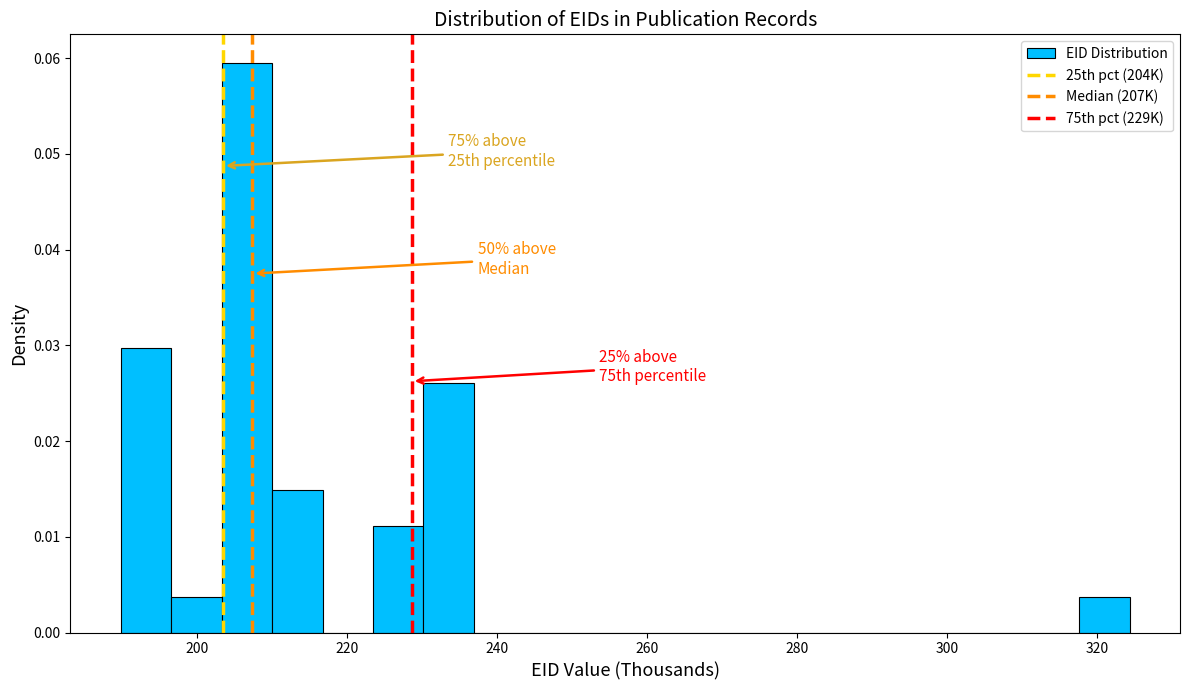

Read against the x-axis, roughly where is the centre of the tallest bar?

206